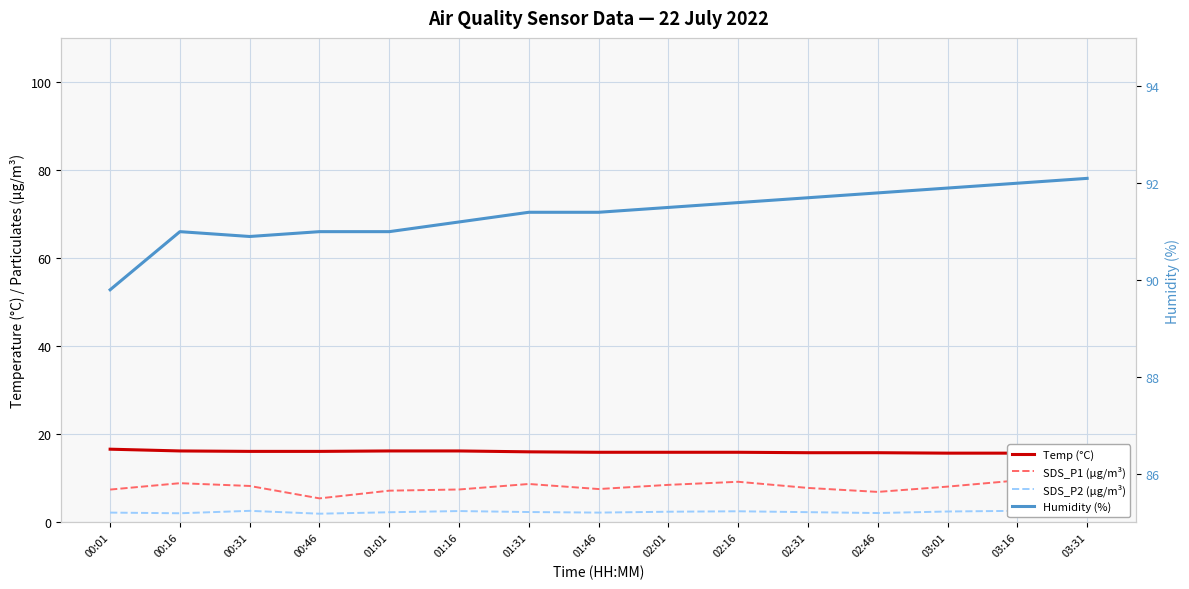

What is the maximum value shown in the chart?

92.1